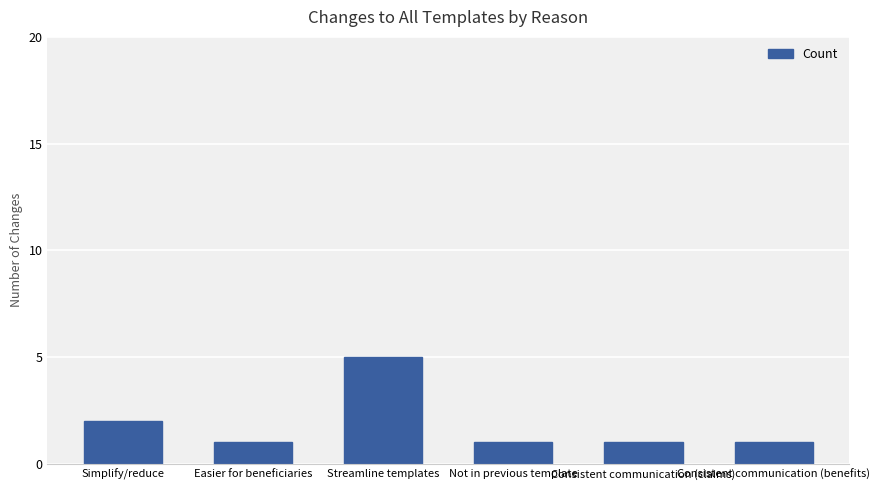

What is the difference between the maximum and minimum values?

4